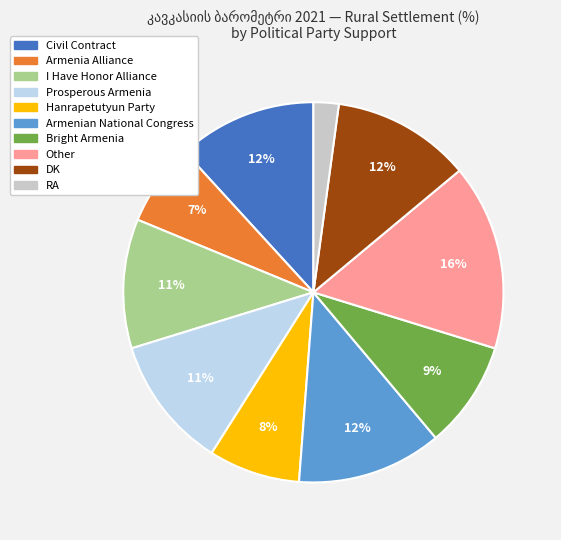

Does I Have Honor Alliance represent more than half of the total?

No